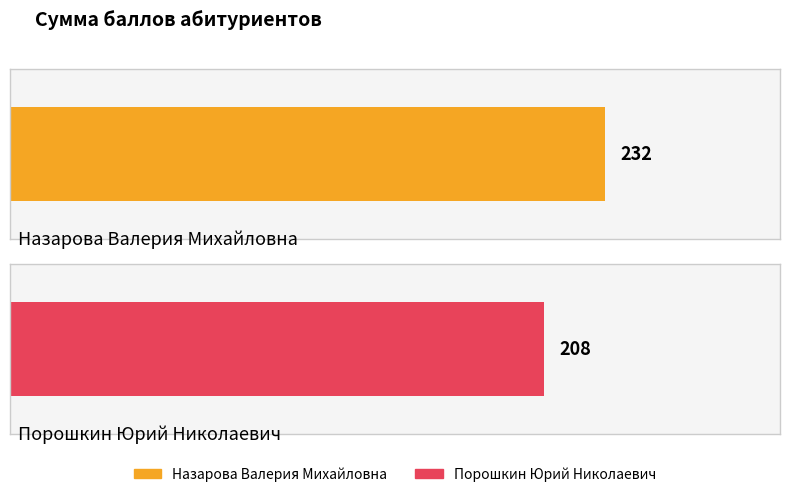

List the labels in order of value, largest first.

Назарова Валерия Михайловна, Порошкин Юрий Николаевич